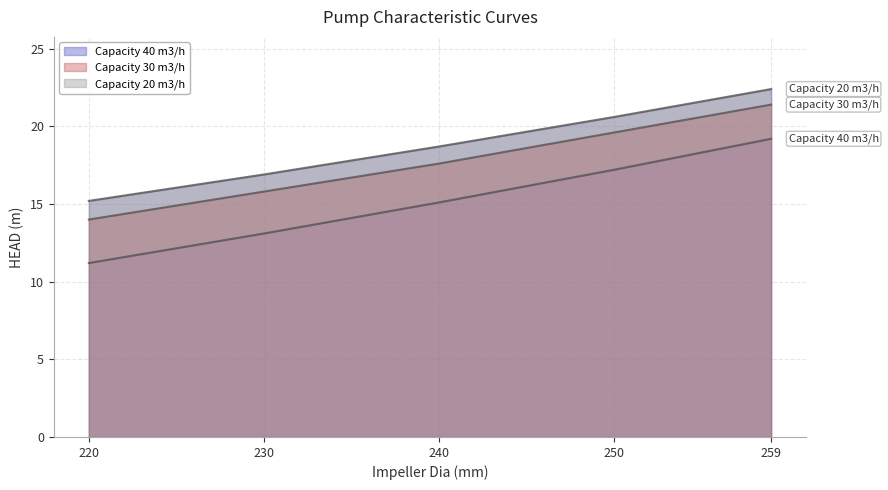

What are all the series names shown in the legend?

Capacity 40 m3/h, Capacity 30 m3/h, Capacity 20 m3/h